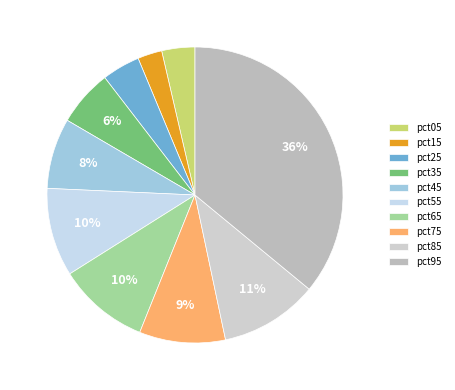

To the nearest percent, what is the combined percentage of pct35 and pct05?

10%